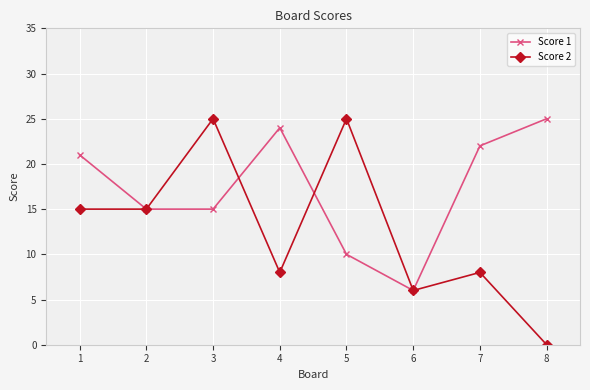

Which series has the widest spread of values?

Score 2